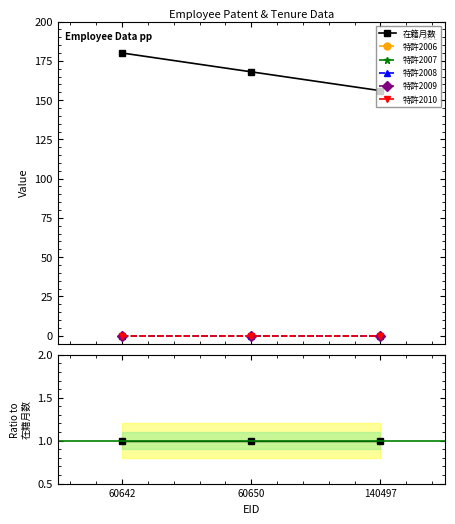

The 特許2010 series shows 0 at 60642. True or false?

True